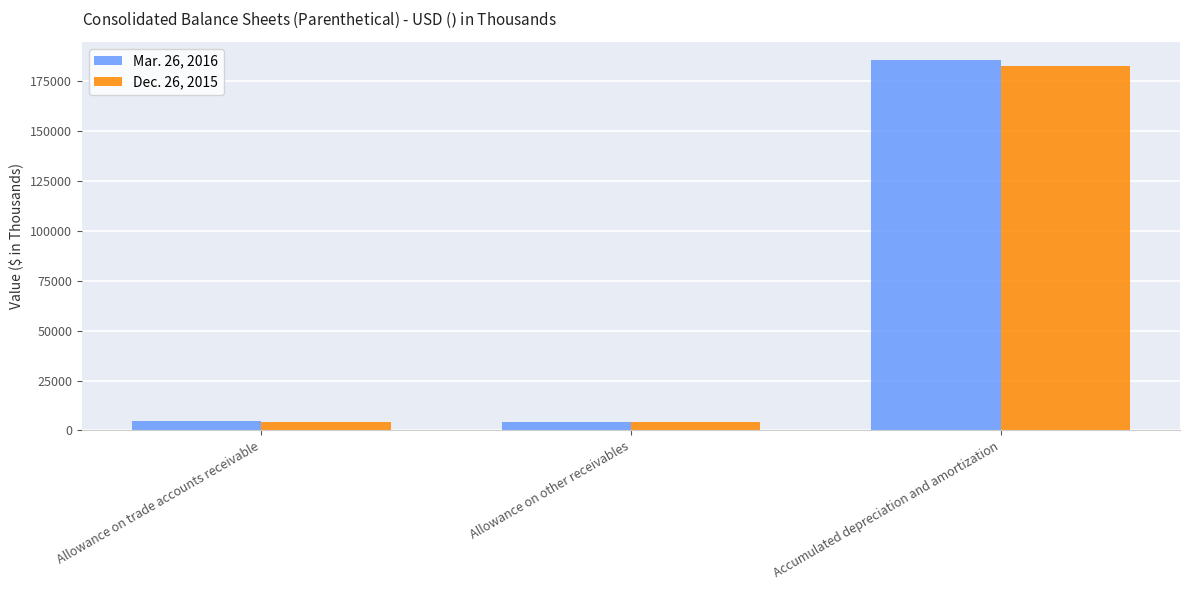

Rank the series by their average value, from lowest to highest.

Dec. 26, 2015, Mar. 26, 2016